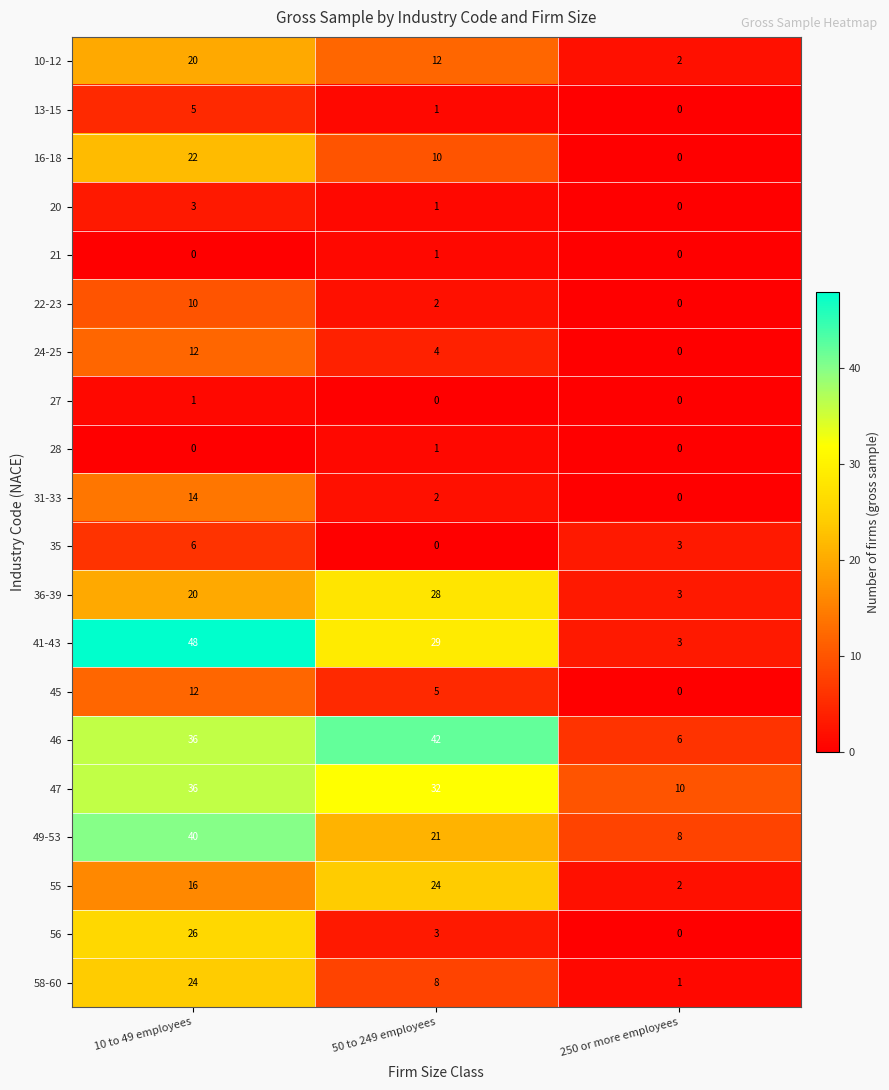

Which series has the largest range (max minus min)?

41-43